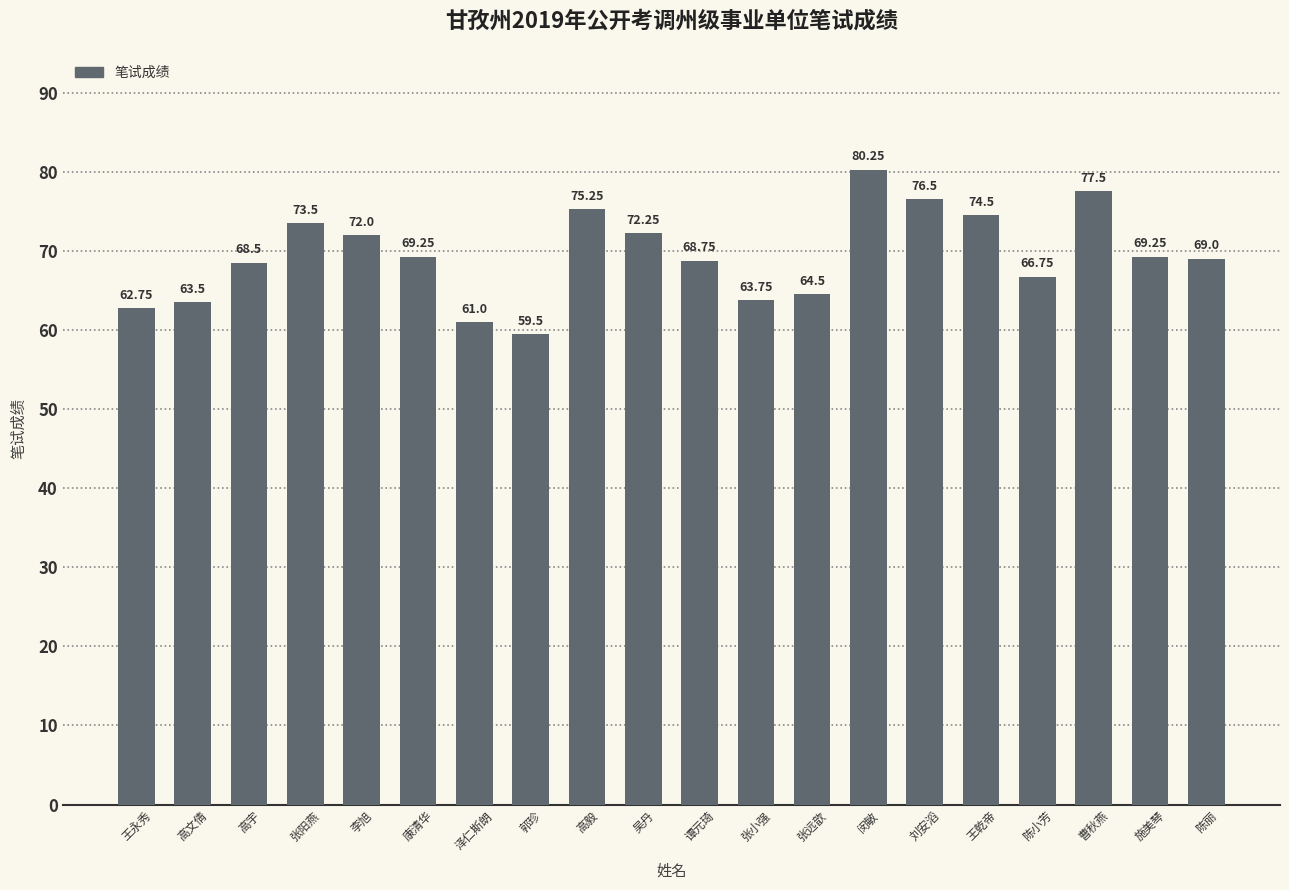

At which label is the value closest to 69?

陈丽